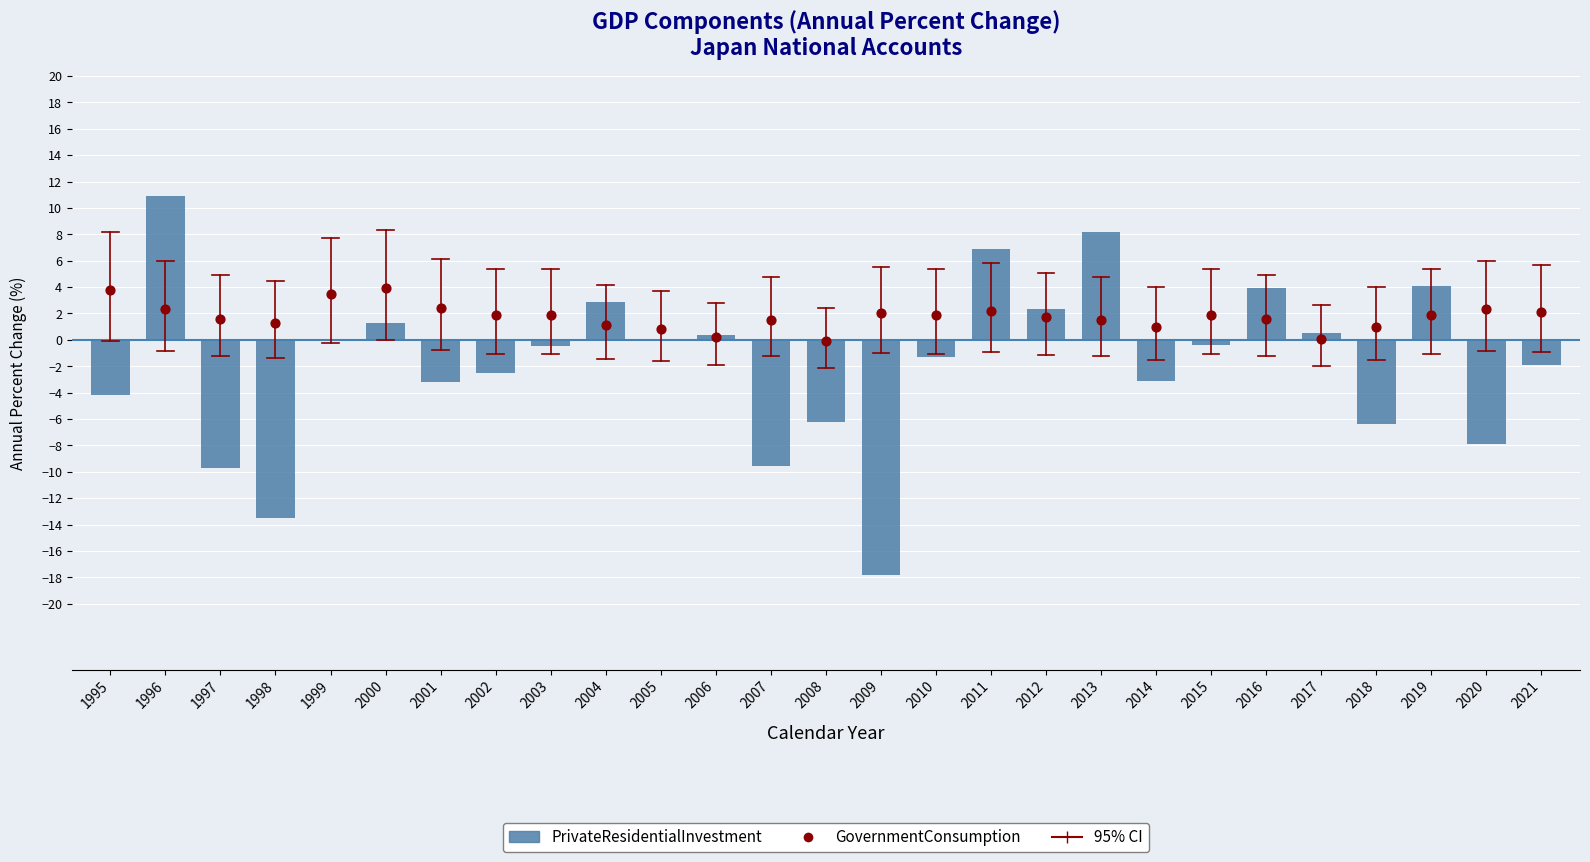

Which series contains the lowest Y value?

PrivateResidentialInvestment